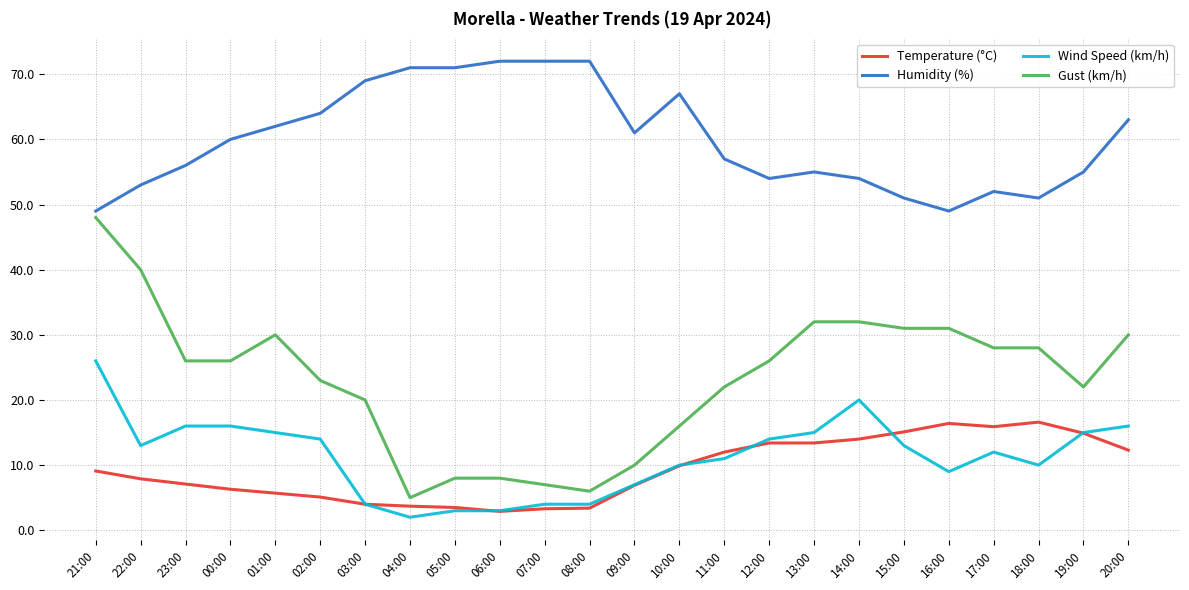

True or false: Gust (km/h) has a value of 5.0 at 04:00.

True